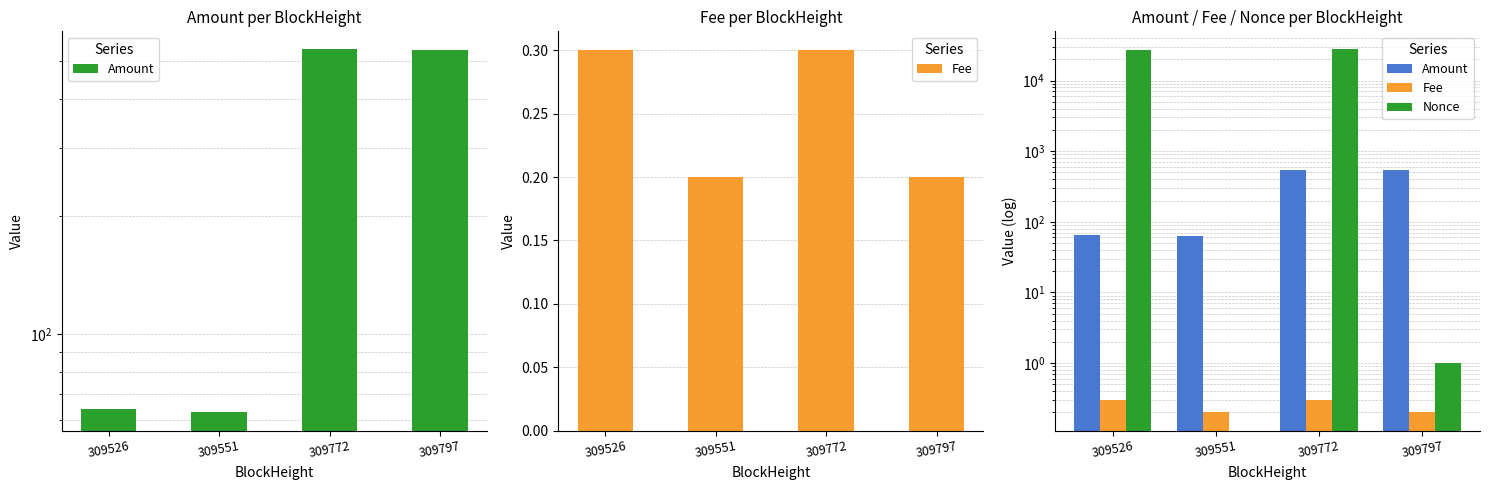

Count the number of categories in the chart.

4